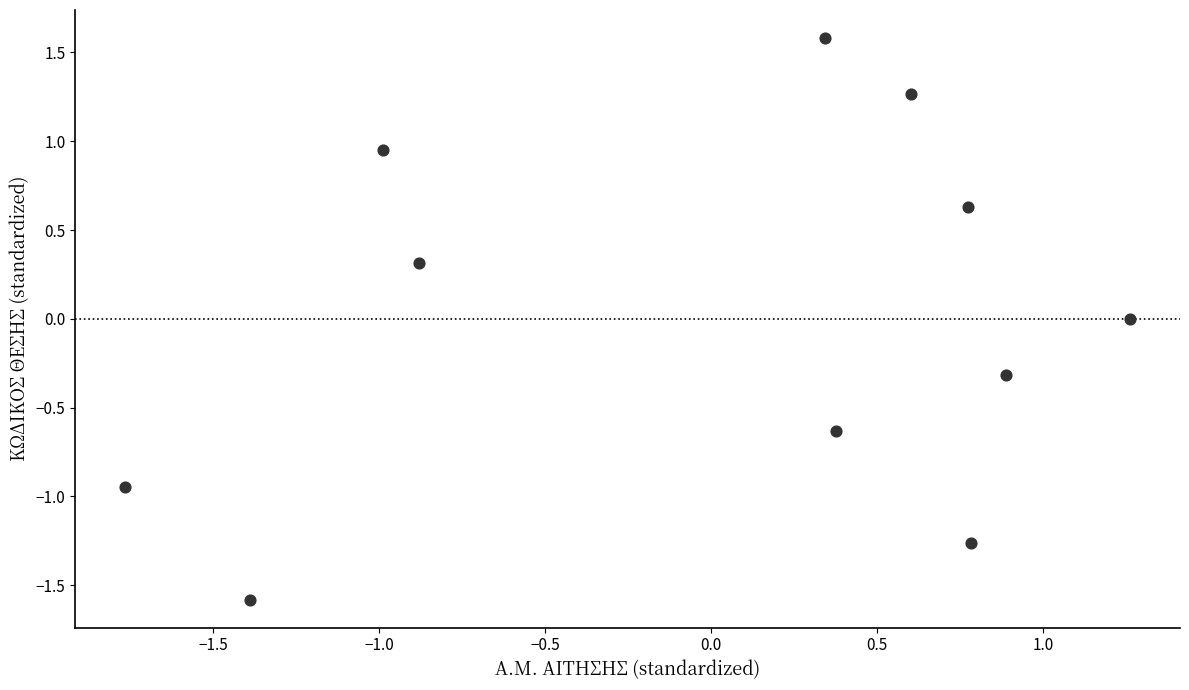

What is the range of Y values (max minus min)?

3.2